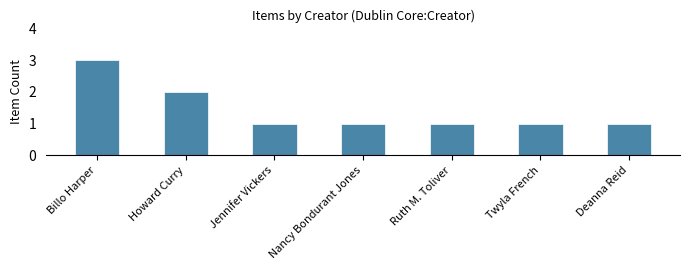

What is the minimum value shown in the chart?

1